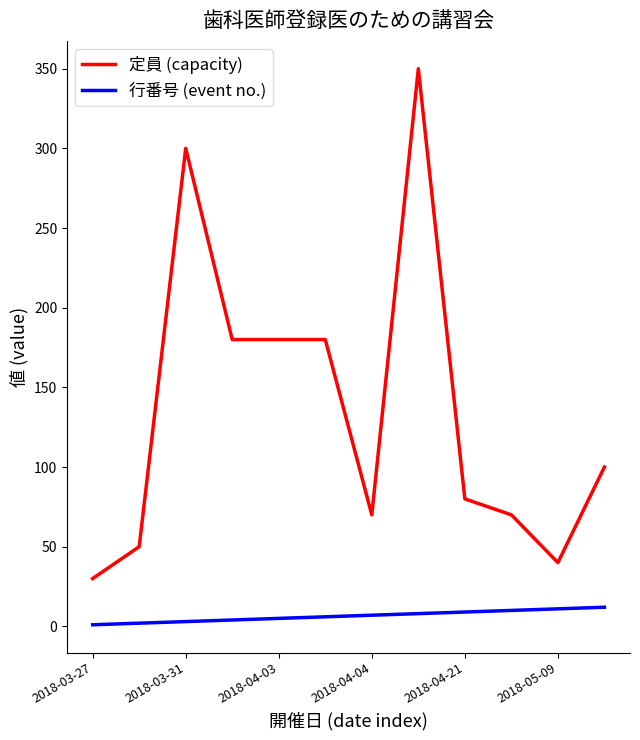

True or false: 行番号 (event no.) and 定員 (capacity) intersect in this chart.

False